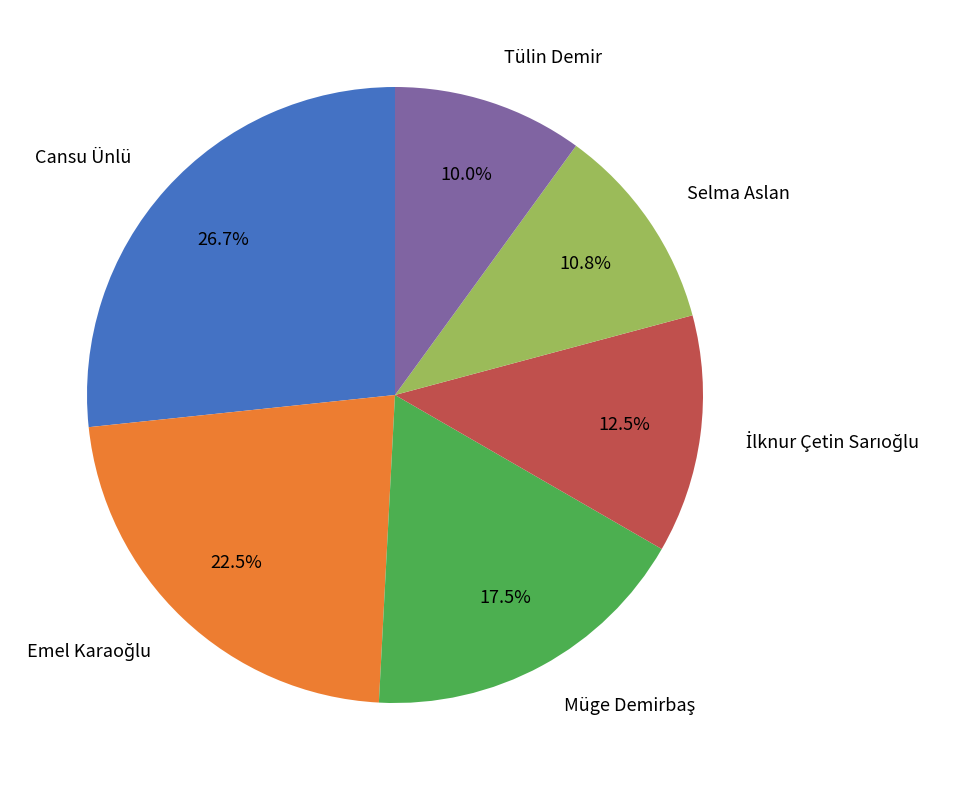

Do Tülin Demir and Selma Aslan together represent more than half of the pie?

No